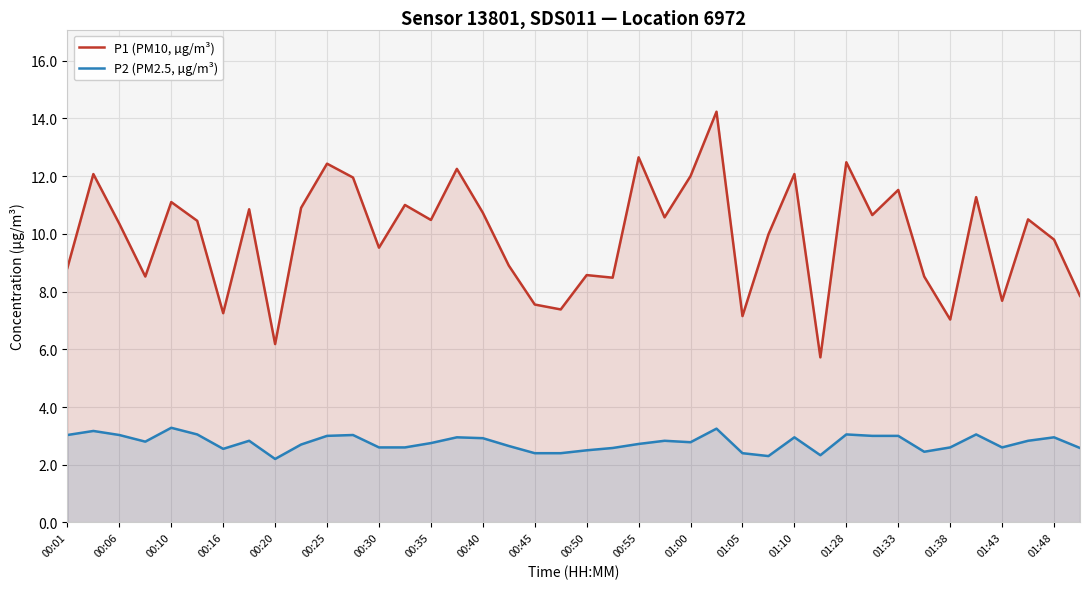

The value of P1 (PM10, µg/m³) at 23 is 10.6. True or false?

True